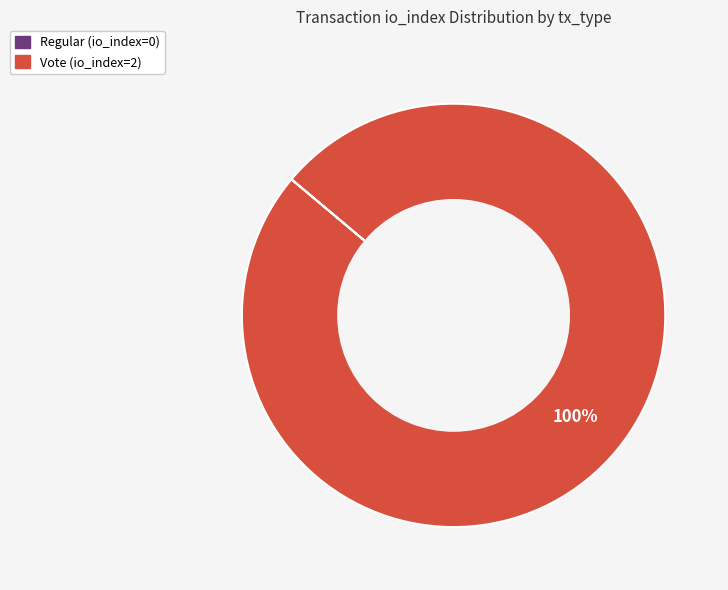

To the nearest percent, what portion does Vote represent?

100%